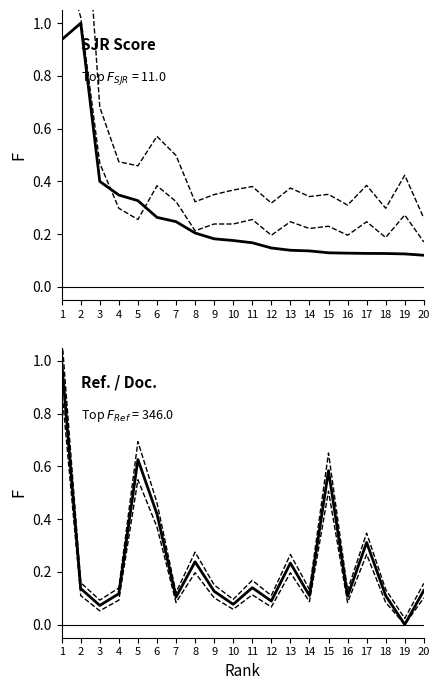

At how many categories does at least one series exceed 1?

2